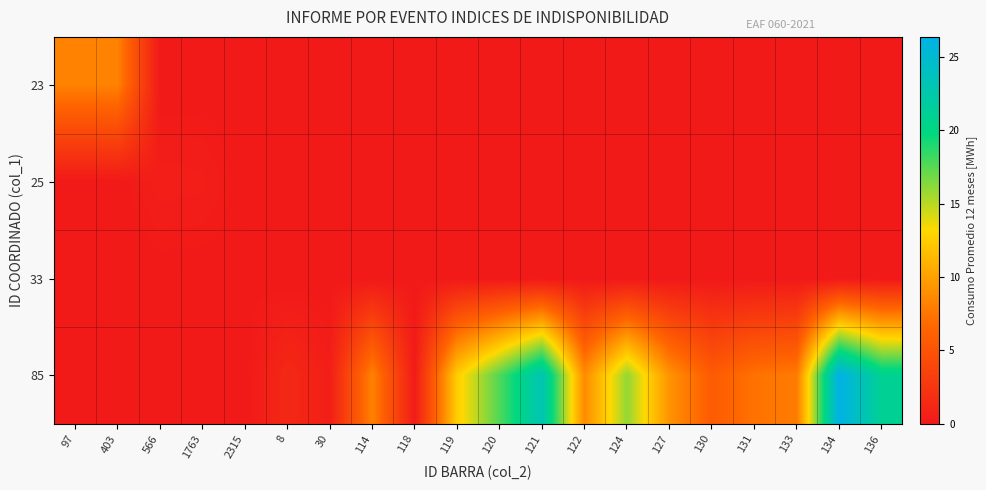

Reading right to left, what are all the values shown in this chart?

23: 136=0.0	134=0.0	133=0.0	131=0.0	130=0.0	127=0.0	124=0.0	122=0.0	121=0.0	120=0.0	119=0.0	118=0.0	114=0.0	30=0.0	8=0.0	2315=0.0	1763=0.0	566=0.0	403=8.2	97=8.2
25: 136=0.0	134=0.0	133=0.0	131=0.0	130=0.0	127=0.0	124=0.0	122=0.0	121=0.0	120=0.0	119=0.0	118=0.0	114=0.0	30=0.0	8=0.0	2315=0.0	1763=0.5	566=0.5	403=0.0	97=0.0
33: 136=0.0	134=0.0	133=0.0	131=0.0	130=0.0	127=0.0	124=0.0	122=0.0	121=0.0	120=0.0	119=0.0	118=0.0	114=0.0	30=0.0	8=0.0	2315=0.1	1763=0.0	566=0.0	403=0.0	97=0.0
85: 136=21.1	134=26.4	133=7.9	131=7.3	130=5.7	127=9.2	124=16.0	122=8.8	121=23.1	120=17.7	119=12.6	118=0.2	114=8.2	30=0.5	8=1.3	2315=0.0	1763=0.0	566=0.0	403=0.0	97=0.0